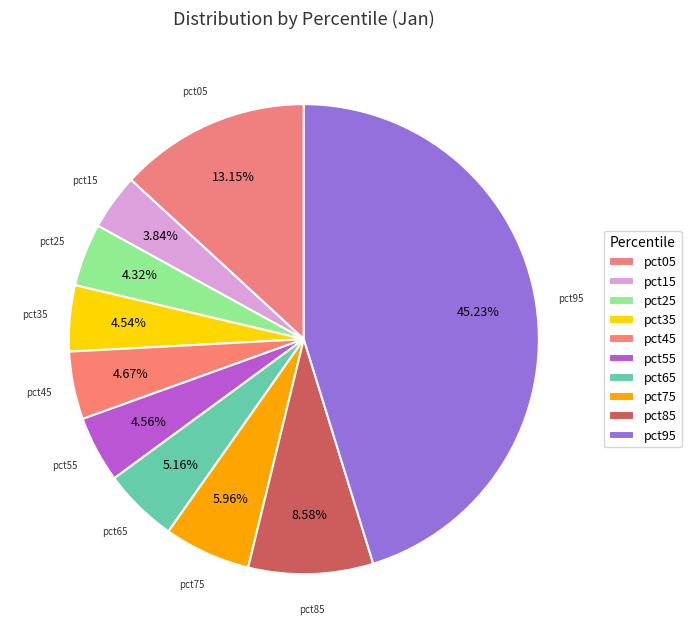

Is there any slice that represents more than half of the pie?

No